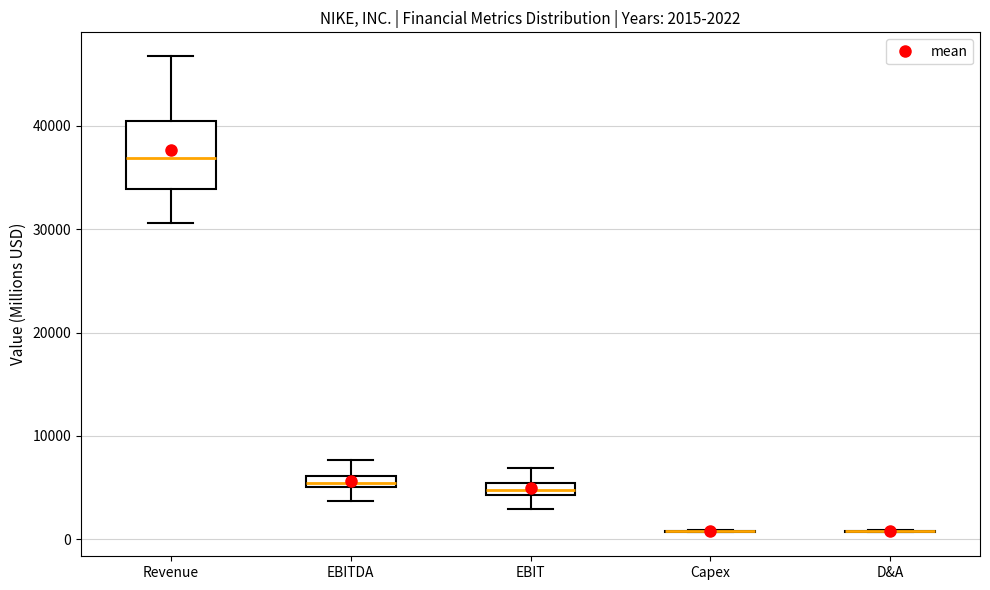

Comparing the boxes themselves (not the whiskers), which one is the tallest?

Revenue